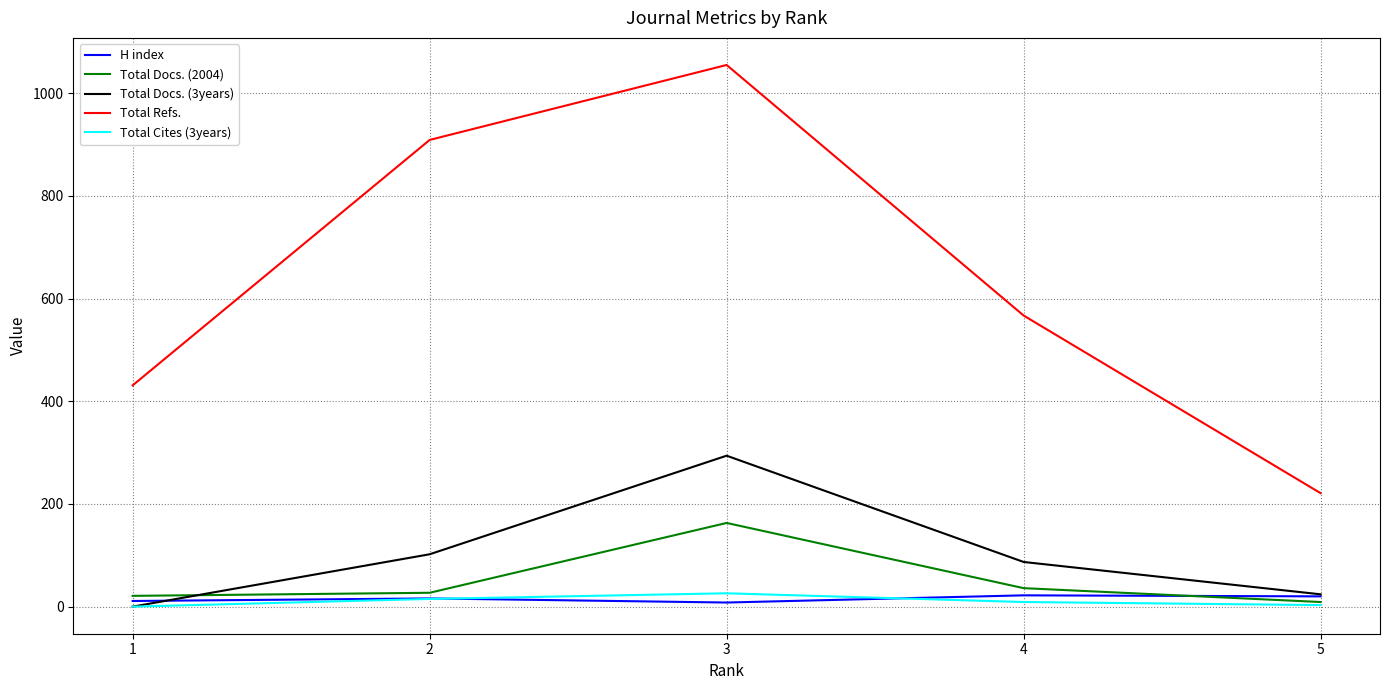

Reading left to right, what are all the values shown in this chart?

H index: 5=20	4=22	3=8	2=16	1=11
Total Docs. (2004): 5=9	4=36	3=163	2=27	1=21
Total Docs. (3years): 5=24	4=87	3=294	2=102	1=0
Total Refs.: 5=221	4=567	3=1055	2=909	1=431
Total Cites (3years): 5=3	4=9	3=26	2=15	1=0